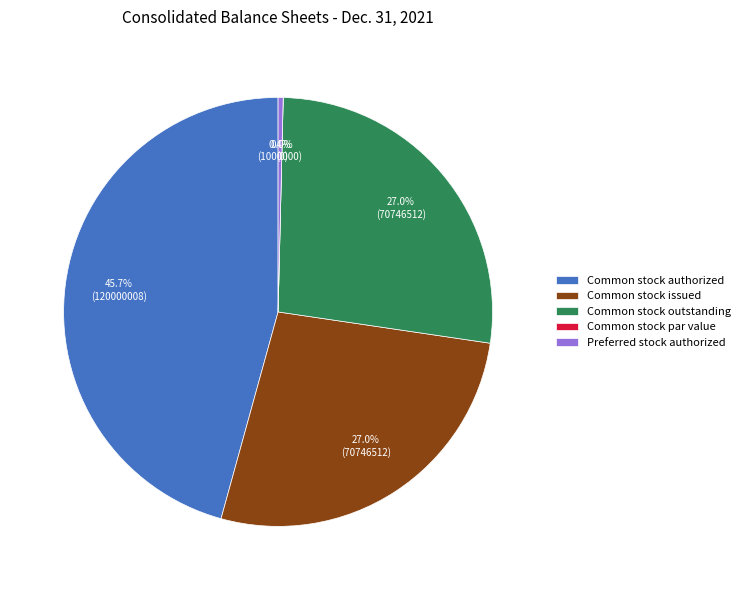

To the nearest percent, what is the difference between the Preferred stock authorized and Common stock authorized slice percentages?

45%